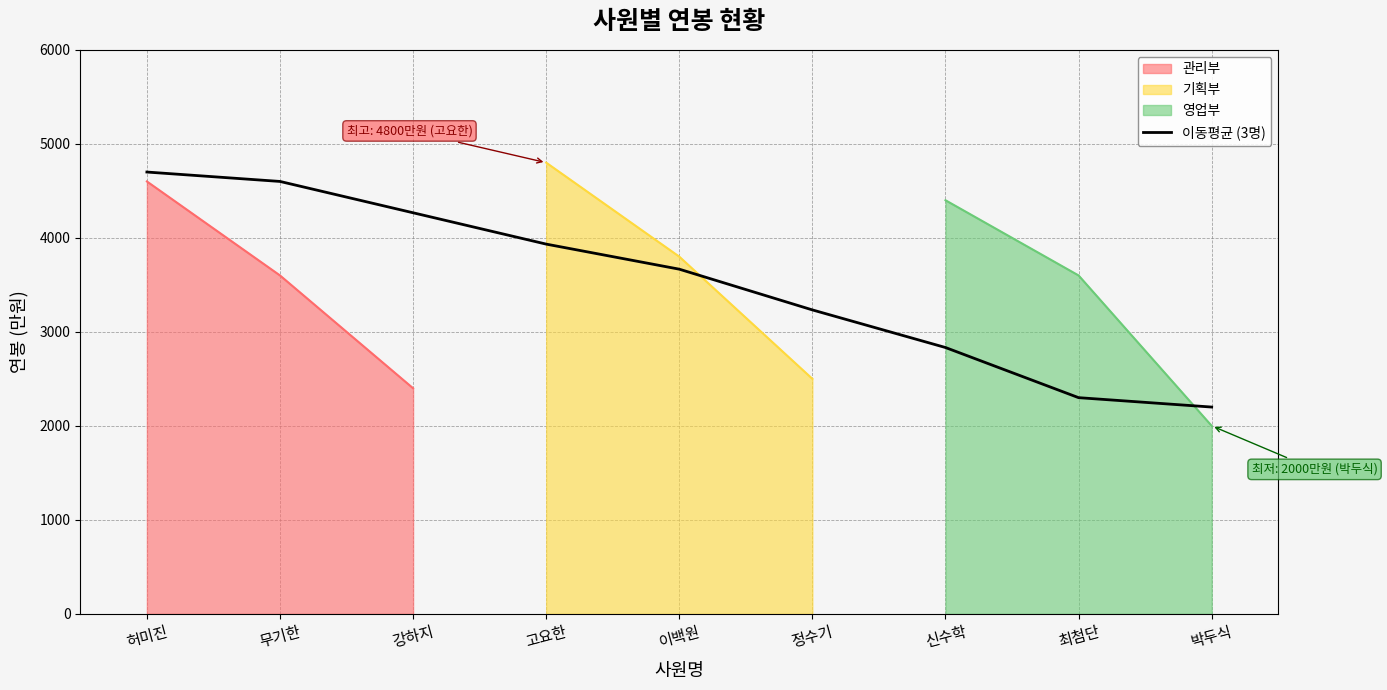

The value of 이동평균 (3명) at 박두식 is 2200.0. True or false?

True